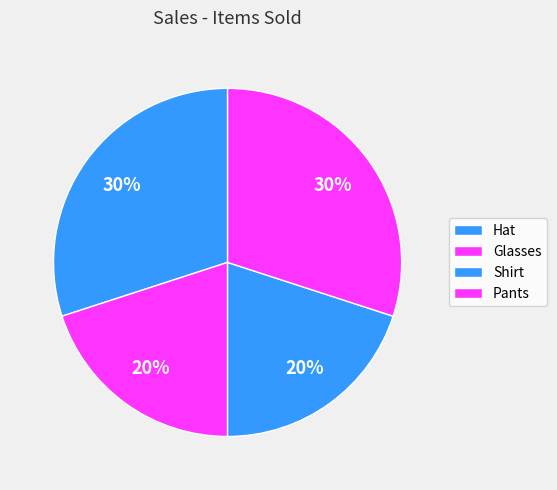

How many slices are in this pie chart?

4